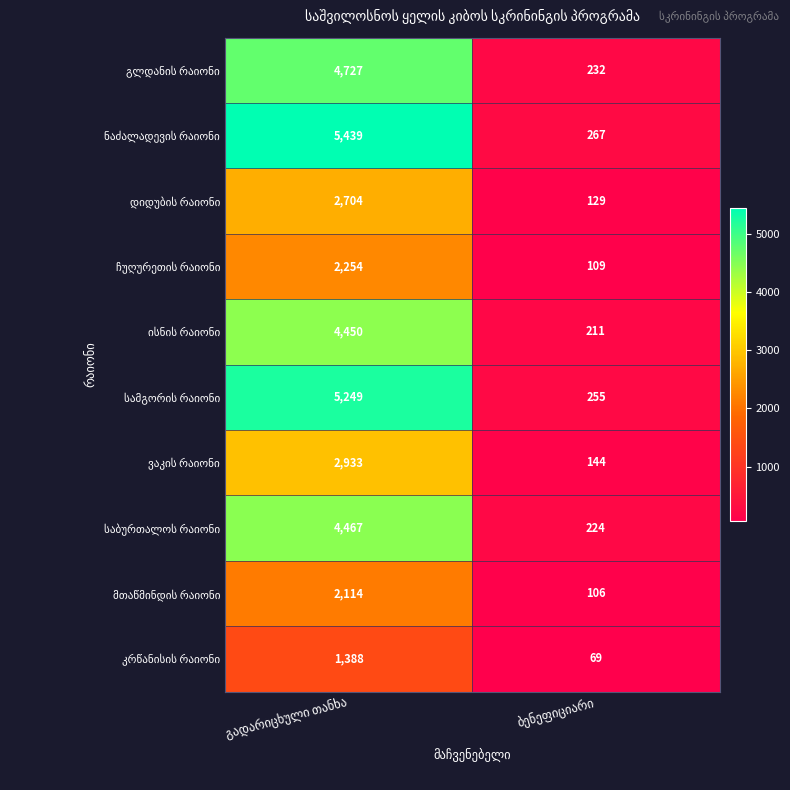

The საბურთალოს რაიონი series shows 6832 at გადარიცხული თანხა. True or false?

False